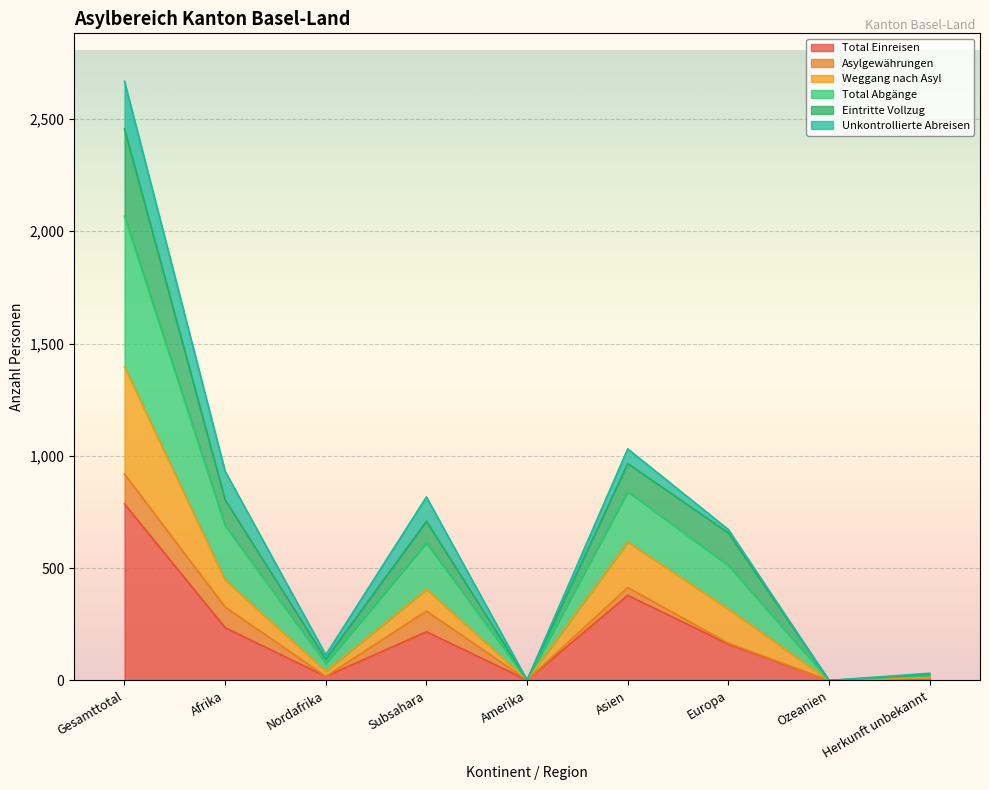

At which category does Total Einreisen reach its first local valley?

Nordafrika